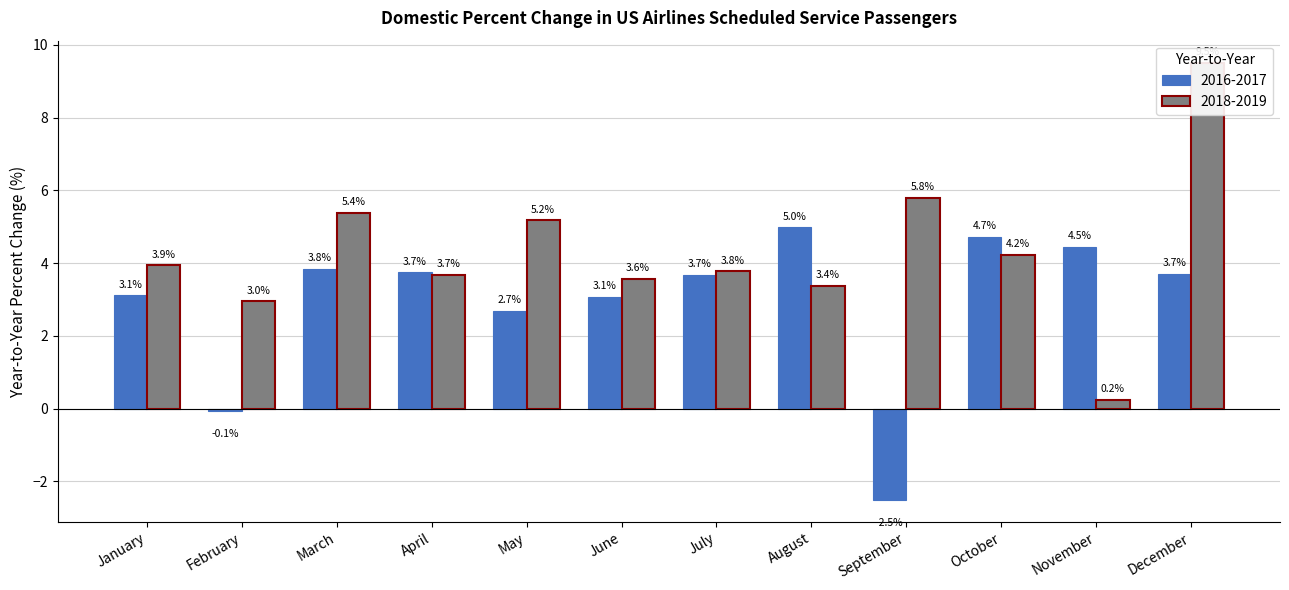

What is the spread (max minus min) of values at September?

8.3